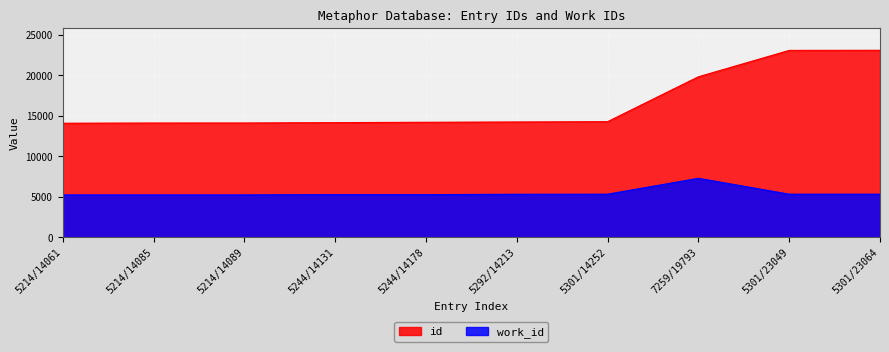

True or false: work_id has a value of 8003 at 5292/14213.

False